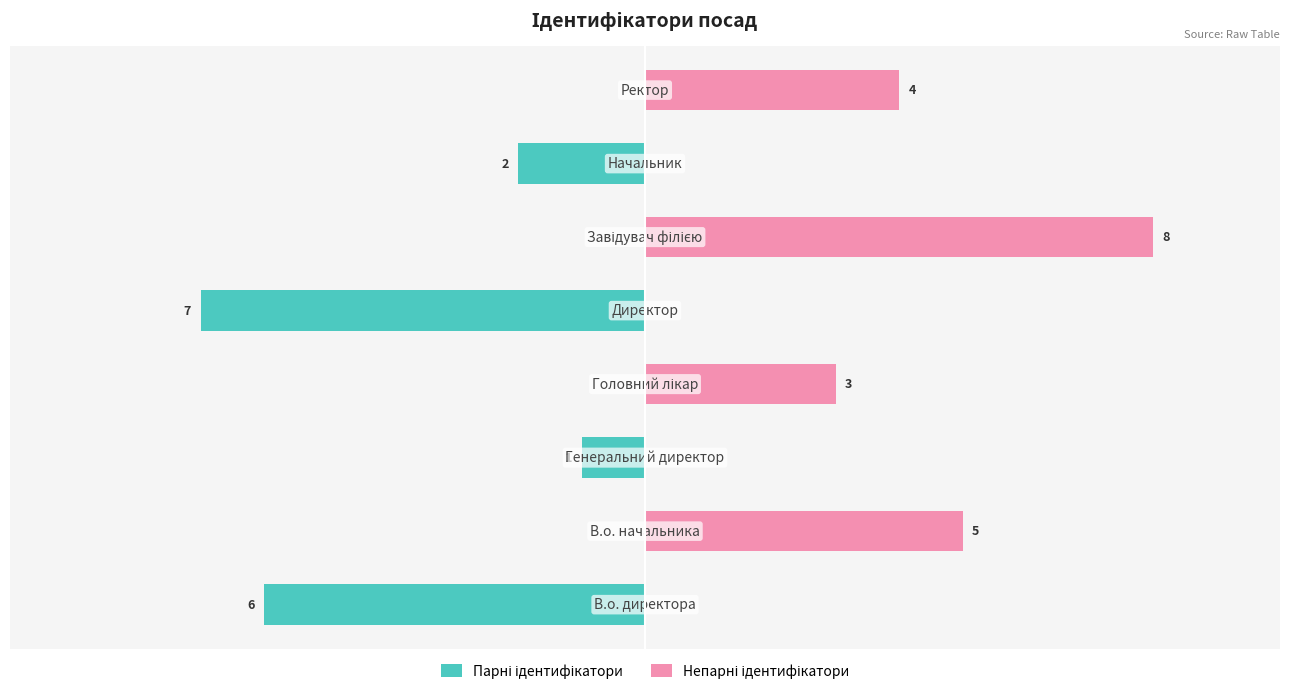

Does the chart contain any negative values?

Yes